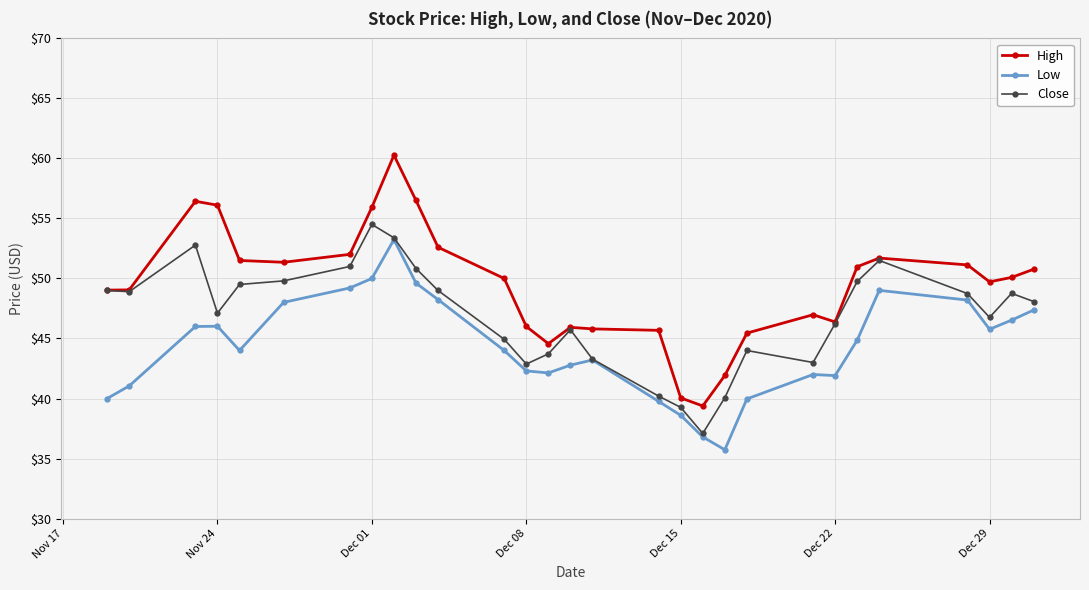

What is the maximum value shown in the chart?

60.3